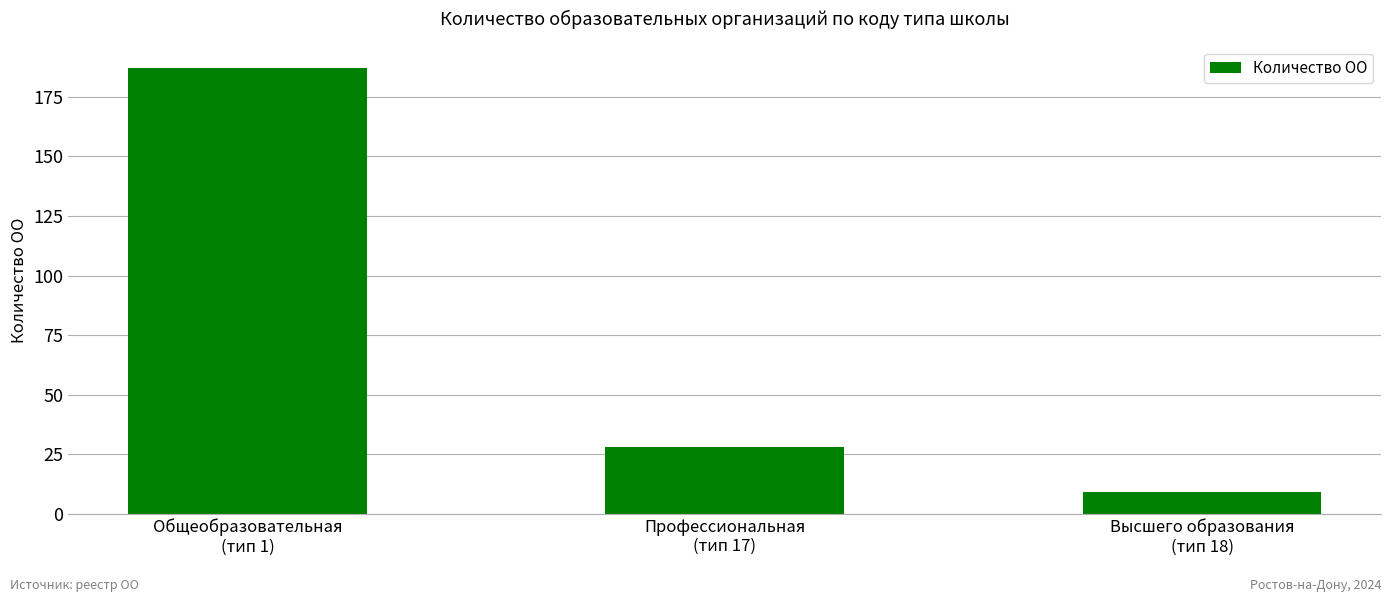

Reading right to left, extract all data points from this chart.

9	28	187